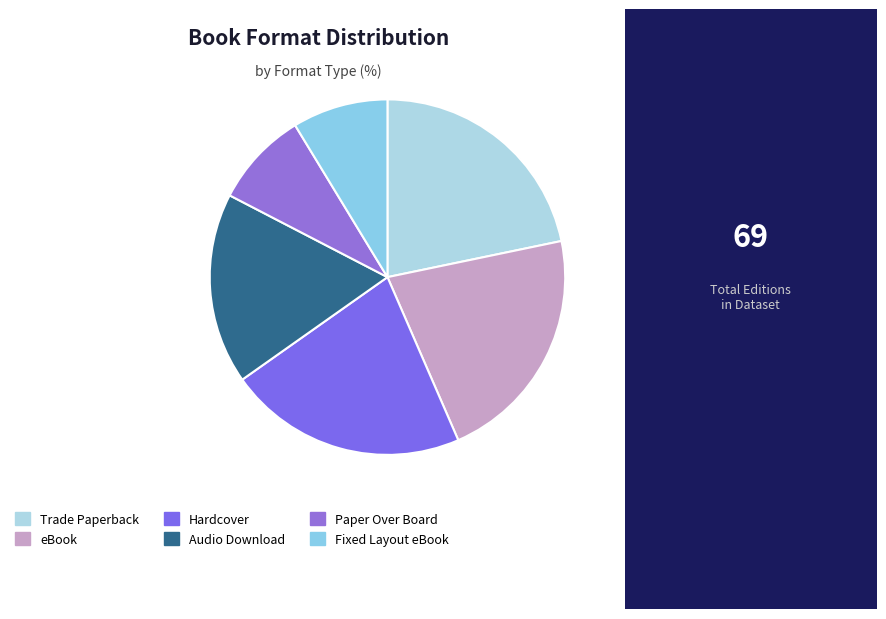

What is the change in value from Trade Paperback to Audio Download?

-3